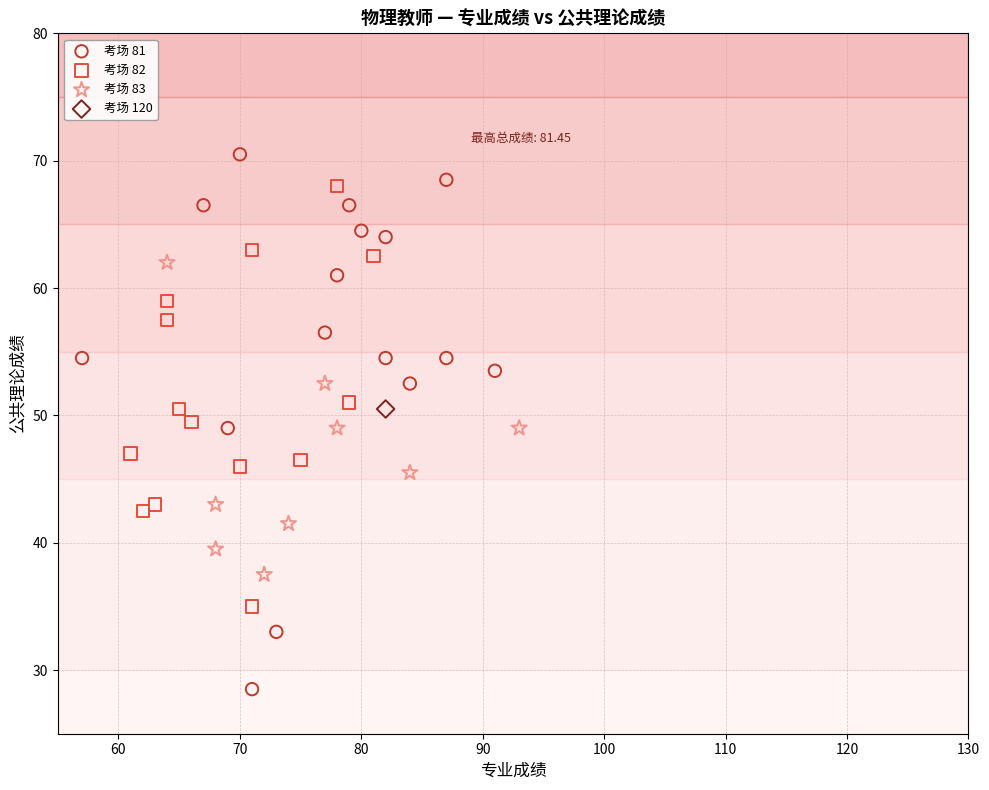

What are all the series names shown in the legend?

考场 81, 考场 82, 考场 83, 考场 120